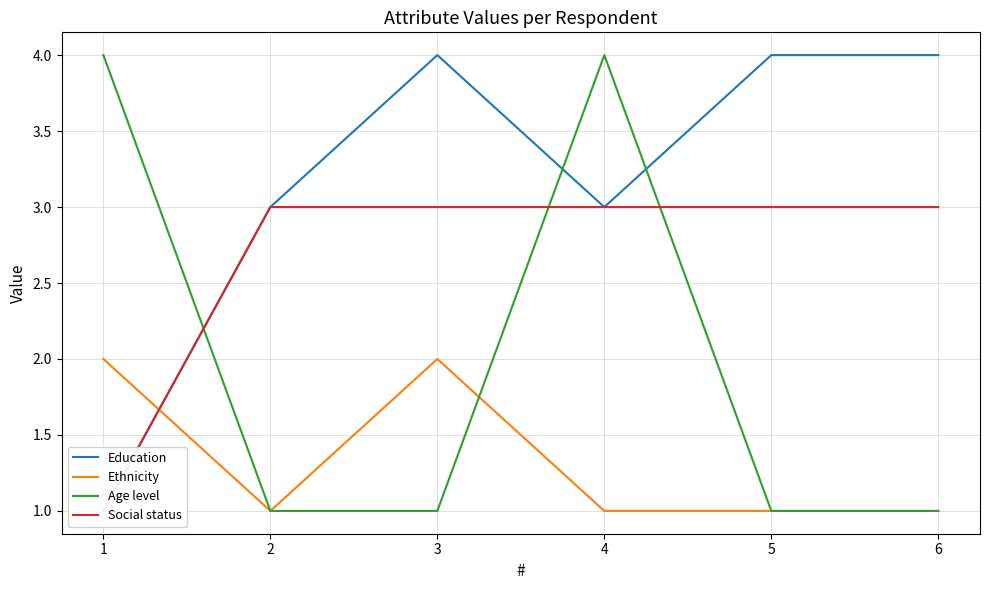

Does the chart have visible grid lines?

Yes